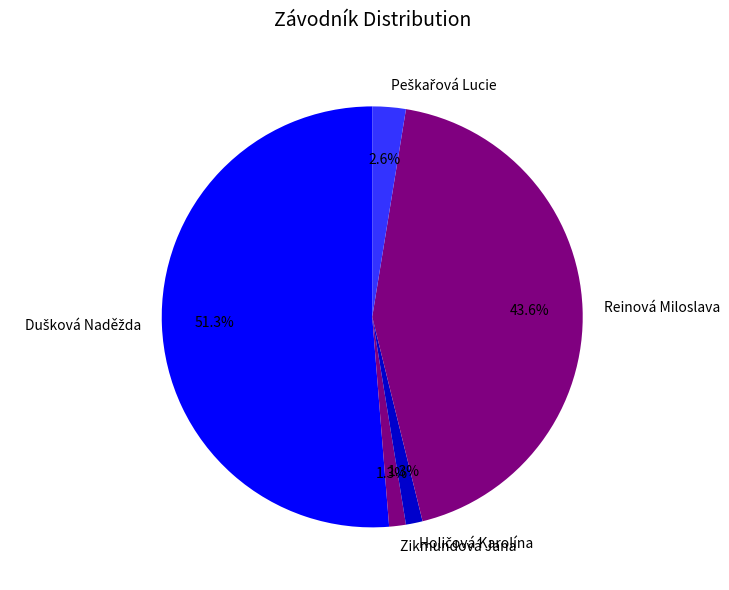

Is there a majority slice in this chart?

Yes